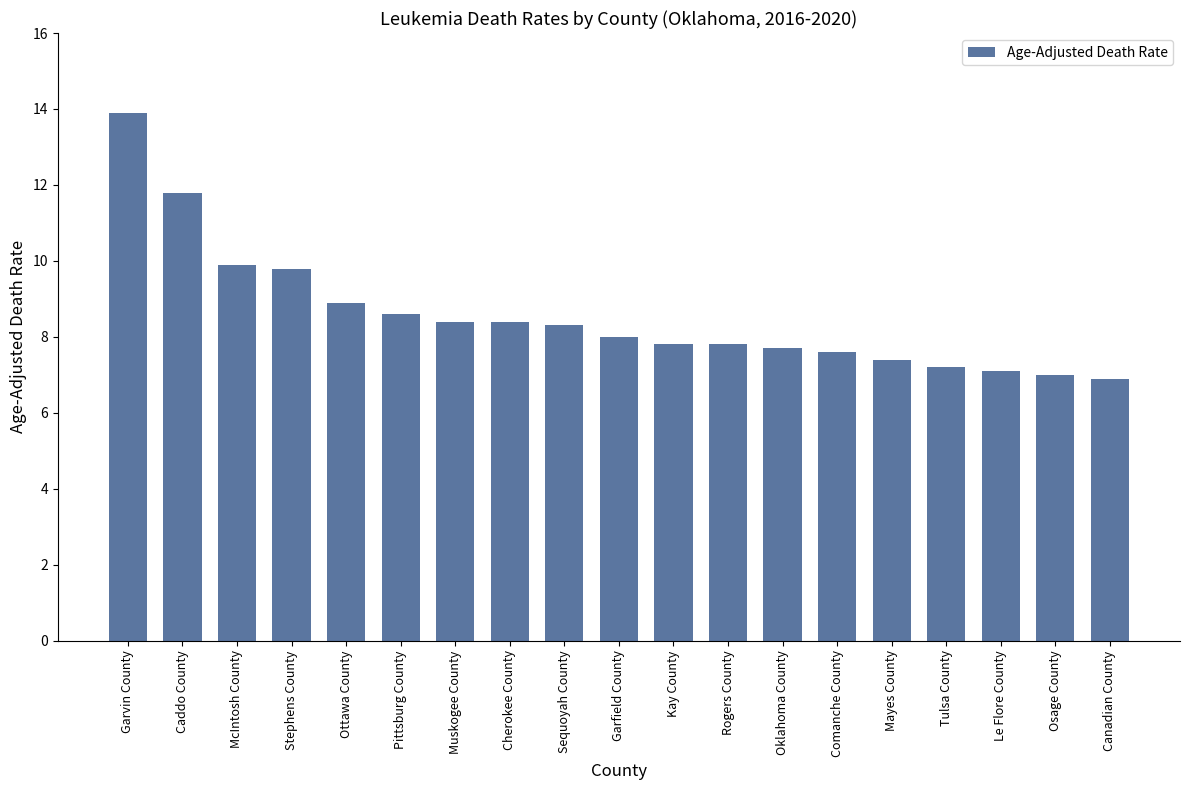

Are the bars horizontal?

No